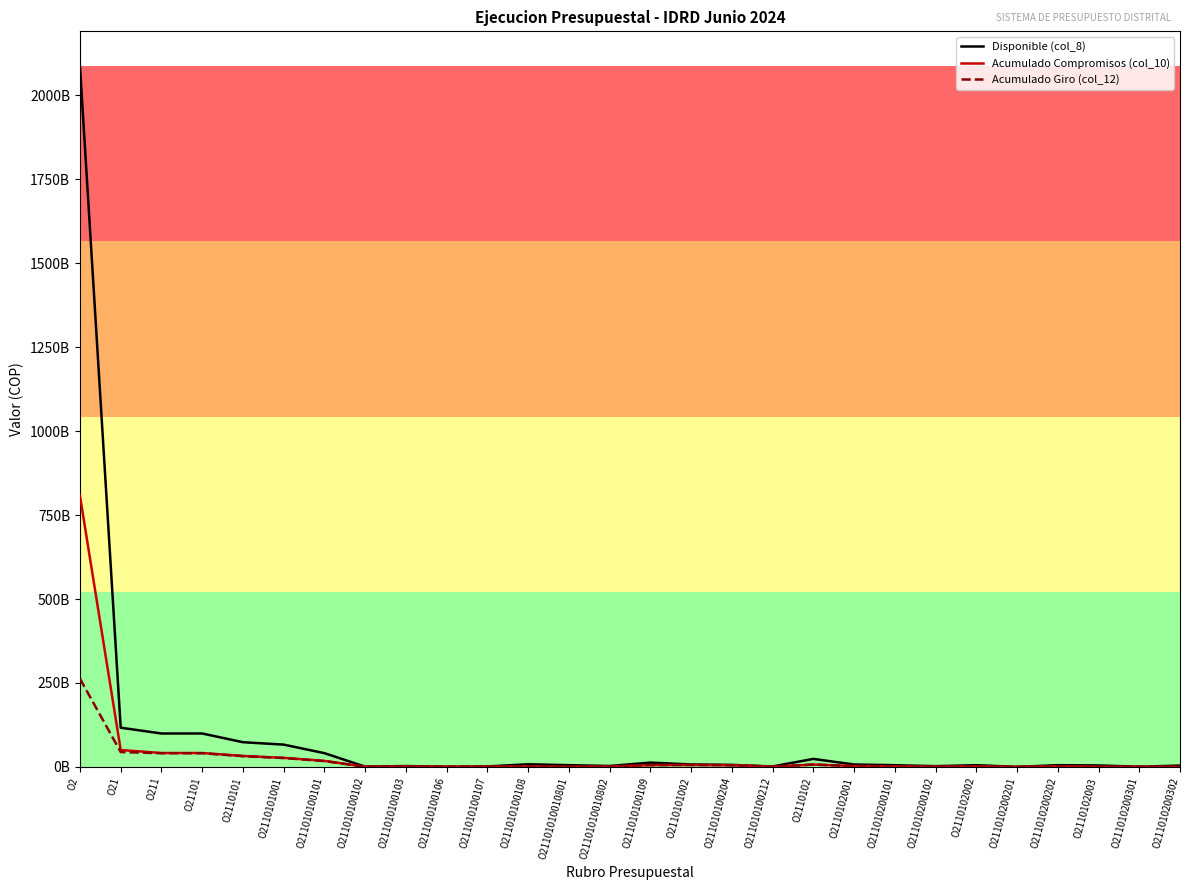

Reading left to right, what are all the values shown in this chart?

Disponible (col_8): 2086641764667	116689253667	99465261667	99465261667	73476574000	66290631000	40863754000	681270000	2446663000	481072000	1299818000	7804265000	5102940000	2701325000	12713789000	7185943000	5929874000	1256069000	23734194667	7111380000	5011126000	2100254000	5037252000	3836000	5033416000	4273573667	415229667	3858344000
Acumulado Compromisos (col_10): 807455618267	50297324713	41258033385	41258033385	32484137640	26887789808	17870629834	318707989	1204602460	267397359	629818236	1283735038	77215856	1206519182	5312898892	5596347832	4963376720	632971112	6856049759	2473893537	1953400129	520493408	1715532375	1740813	1713791562	266880647	185665015	81215632
Acumulado Giro (col_12): 262627389312	44150834751	40656002194	40656002194	31897265678	26300917846	17287304669	318707989	1203144257	267397359	629818236	1283735038	77215856	1206519182	5310810298	5596347832	4963376720	632971112	6856049759	2473893537	1953400129	520493408	1715532375	1740813	1713791562	266880647	185665015	81215632